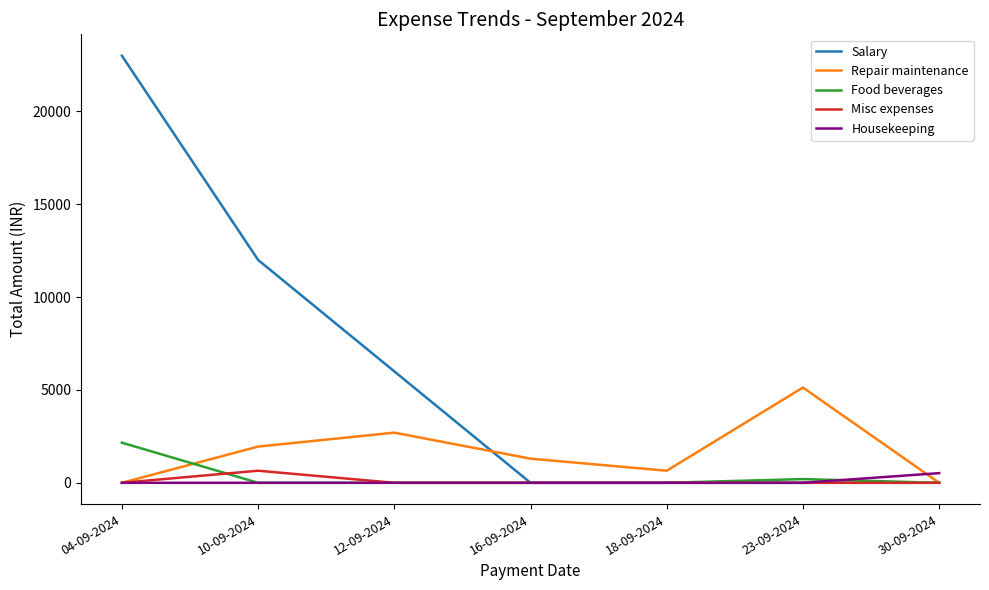

Does the chart display data point markers on the line(s)?

No